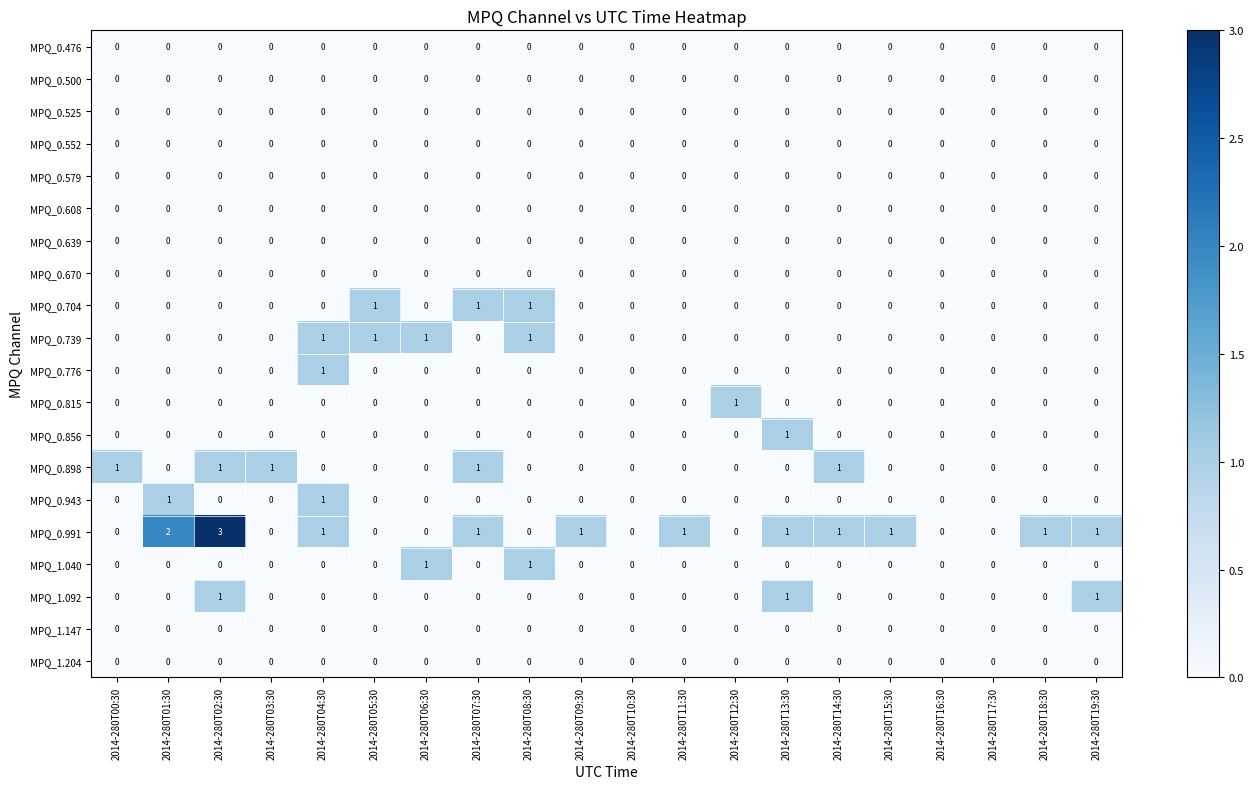

Which category has the highest value across all series?

2014-280T02:30